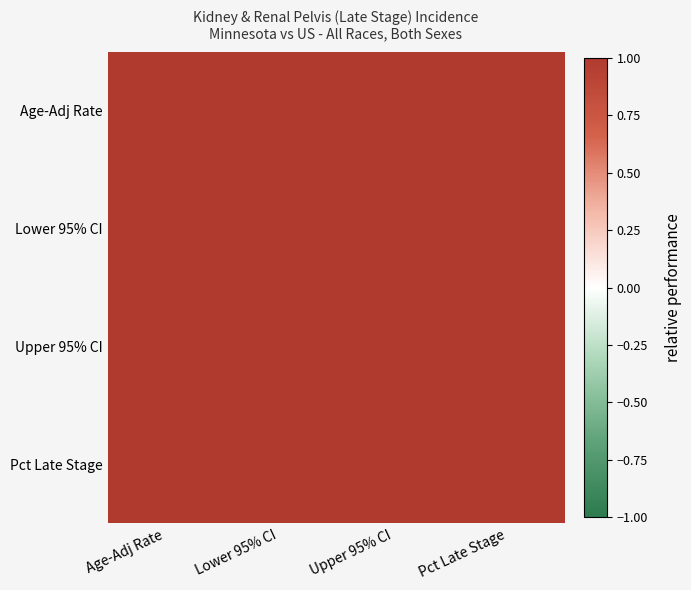

Which series has the largest range (max minus min)?

Lower 95% CI